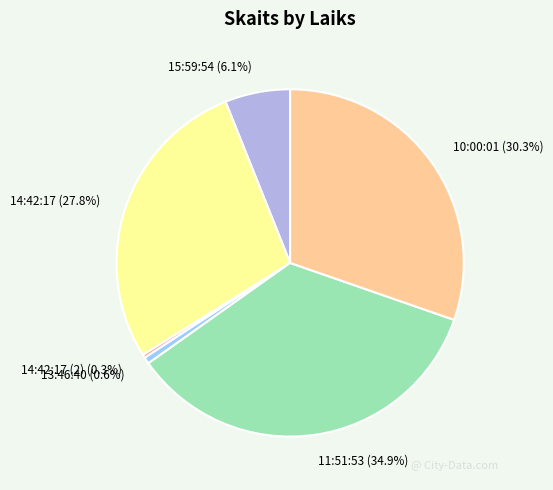

What is the largest slice in the pie chart?

11:51:53